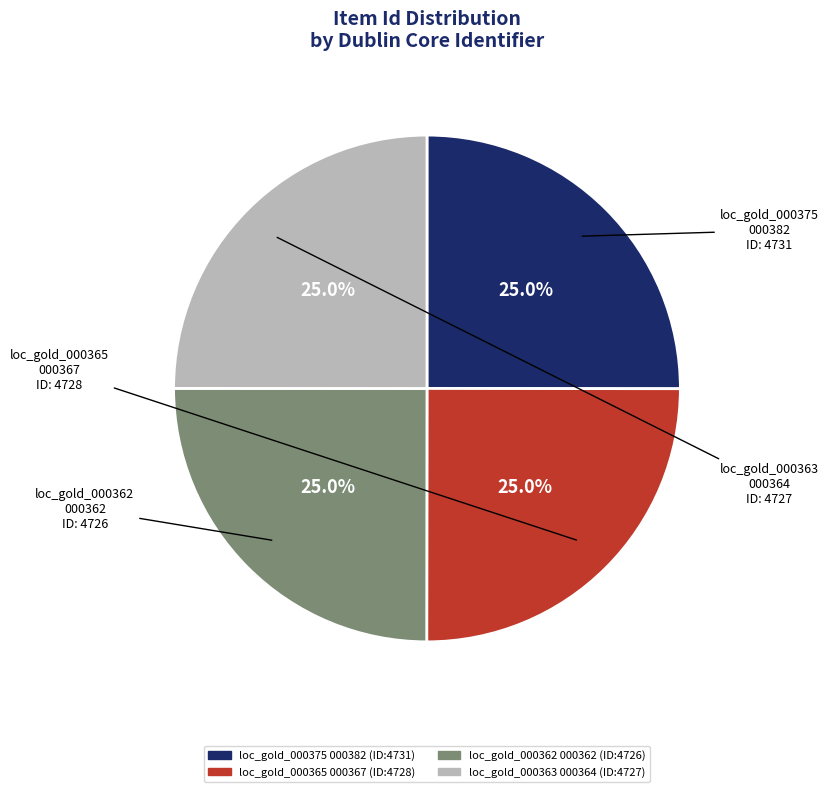

Is there a majority slice in this chart?

No